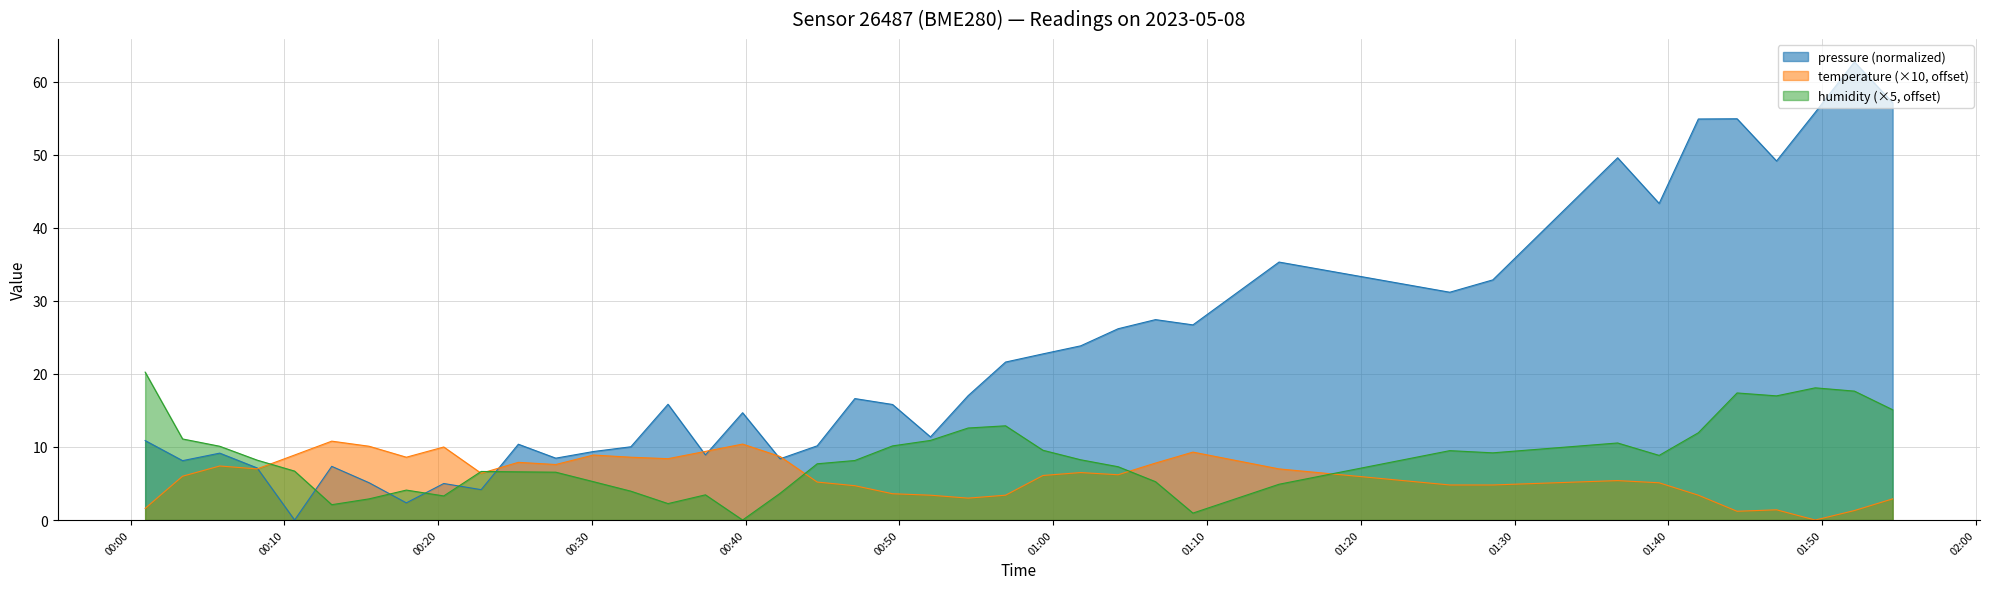

Which series has the largest total across all categories?

pressure (normalized)